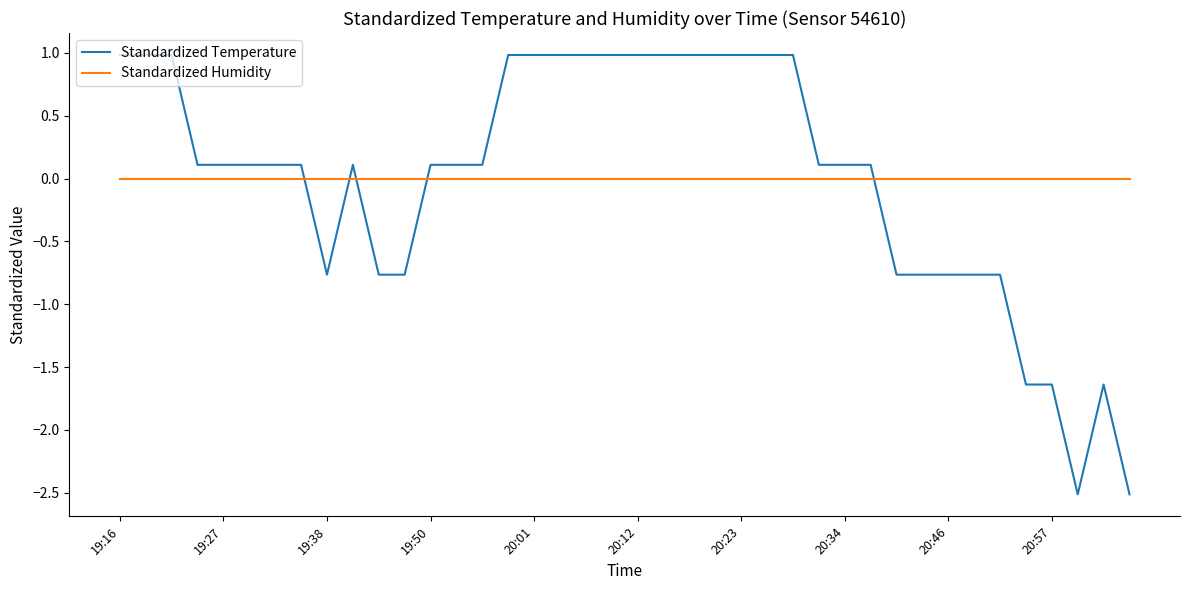

What is the lowest value of the Standardized Temperature series?

-2.5